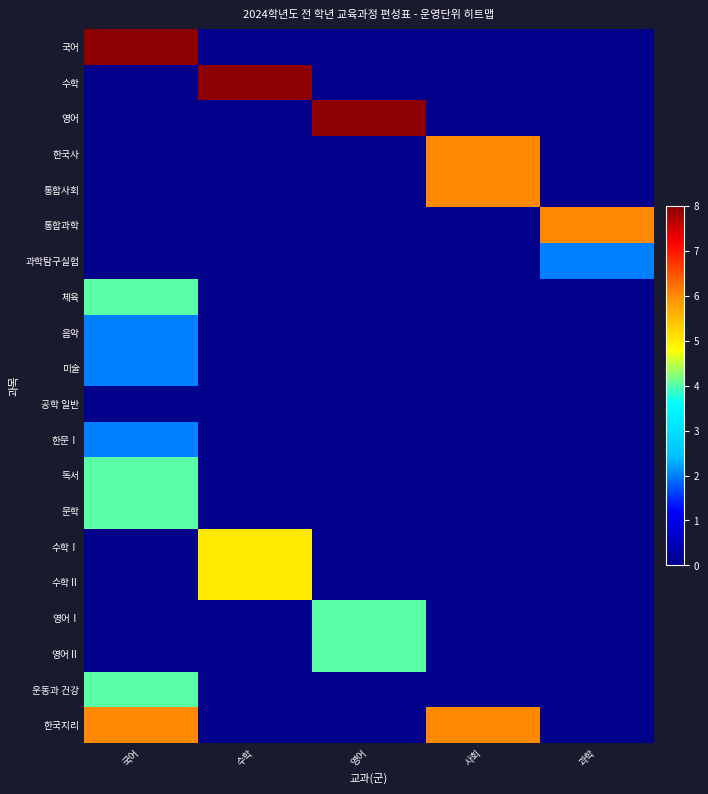

Reading left to right, what are all the values shown in this chart?

국어: 국어=8	수학=0	영어=0	사회=0	과학=0
수학: 국어=0	수학=8	영어=0	사회=0	과학=0
영어: 국어=0	수학=0	영어=8	사회=0	과학=0
한국사: 국어=0	수학=0	영어=0	사회=6	과학=0
통합사회: 국어=0	수학=0	영어=0	사회=6	과학=0
통합과학: 국어=0	수학=0	영어=0	사회=0	과학=6
과학탐구실험: 국어=0	수학=0	영어=0	사회=0	과학=2
체육: 국어=4	수학=0	영어=0	사회=0	과학=0
음악: 국어=2	수학=0	영어=0	사회=0	과학=0
미술: 국어=2	수학=0	영어=0	사회=0	과학=0
공학 일반: 국어=0	수학=0	영어=0	사회=0	과학=0
한문Ⅰ: 국어=2	수학=0	영어=0	사회=0	과학=0
독서: 국어=4	수학=0	영어=0	사회=0	과학=0
문학: 국어=4	수학=0	영어=0	사회=0	과학=0
수학Ⅰ: 국어=0	수학=5	영어=0	사회=0	과학=0
수학Ⅱ: 국어=0	수학=5	영어=0	사회=0	과학=0
영어Ⅰ: 국어=0	수학=0	영어=4	사회=0	과학=0
영어Ⅱ: 국어=0	수학=0	영어=4	사회=0	과학=0
운동과 건강: 국어=4	수학=0	영어=0	사회=0	과학=0
한국지리: 국어=6	수학=0	영어=0	사회=6	과학=0